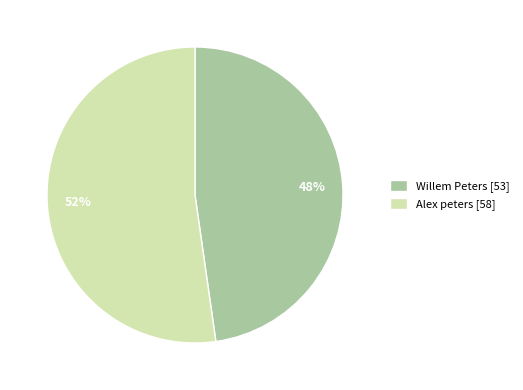

What is the smallest slice in the pie chart?

Willem Peters